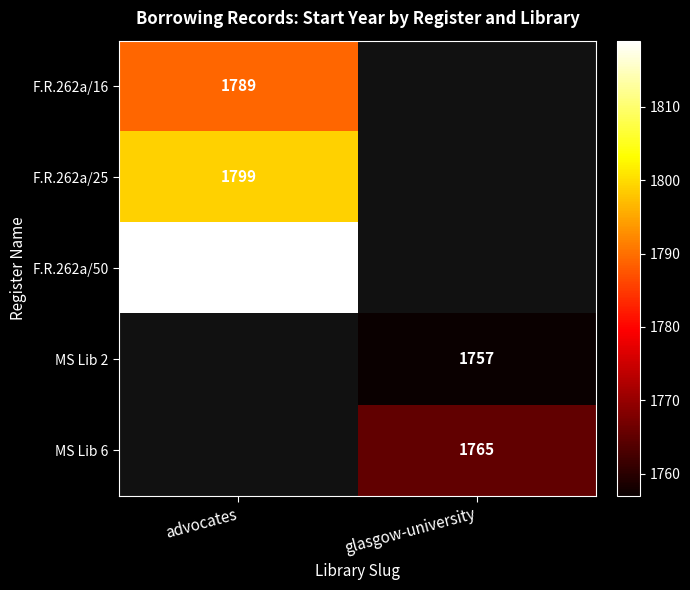

What is the smallest value displayed?

1757.0